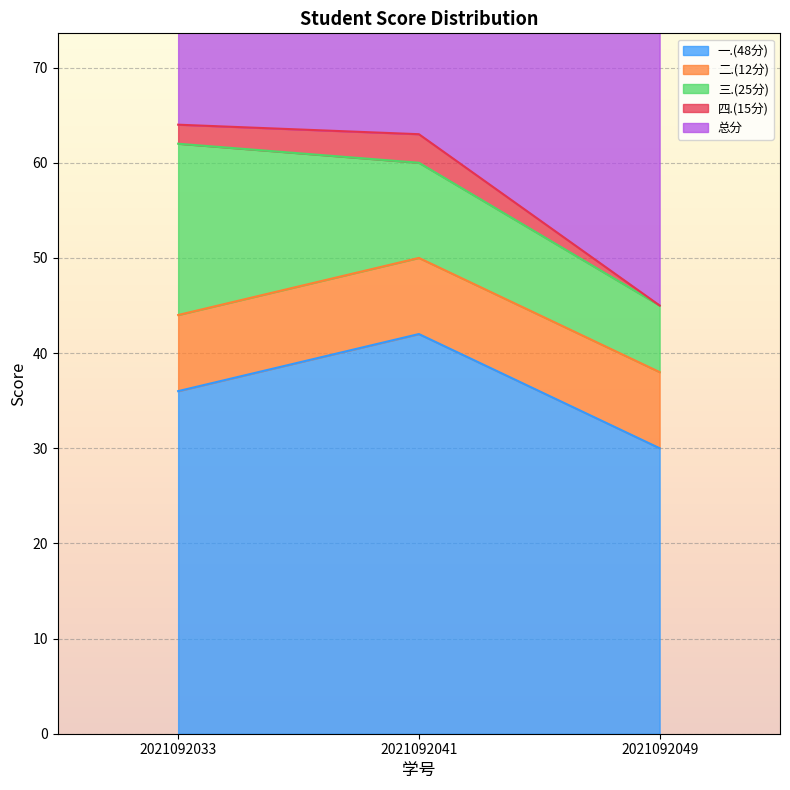

Which category has the lowest value in the 一.(48分) series?

2021092049